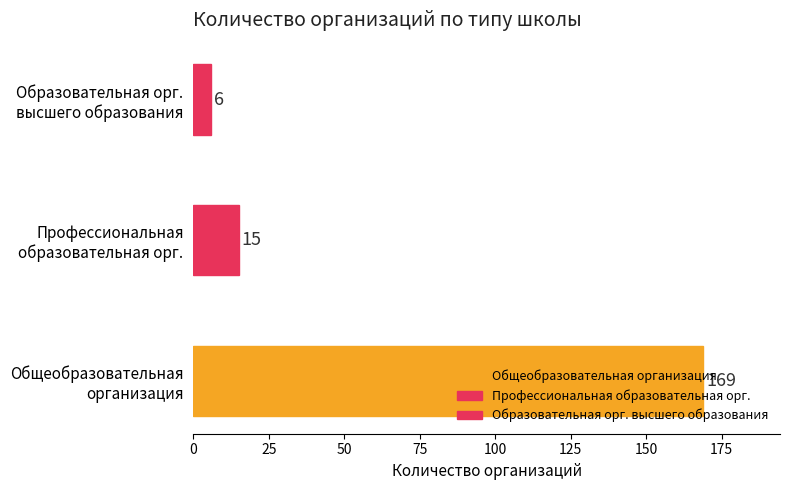

Where is the data nearest to the value 87?

Профессиональная
образовательная орг.